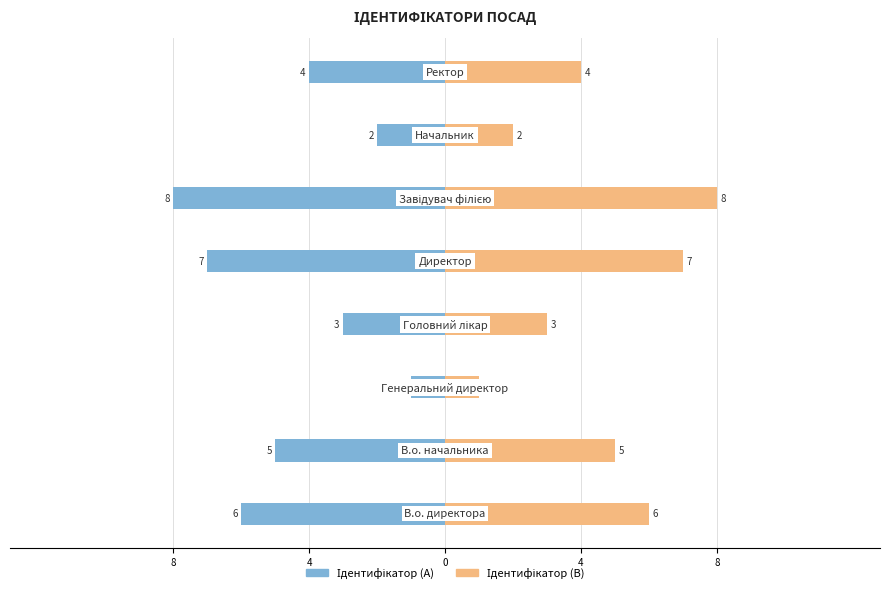

Which series has the largest total across all categories?

Ідентифікатор (B)